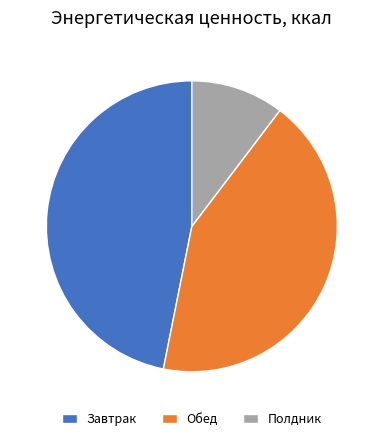

How many segments does this pie chart have?

3